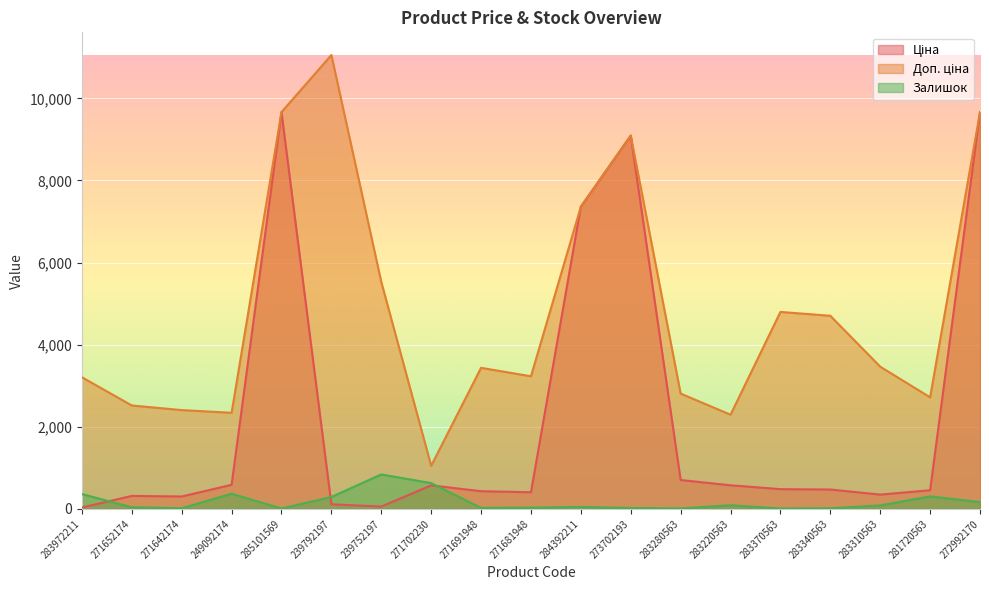

Reading left to right, list all the values displayed in this chart.

Ціна: 283972211=32.0	271652174=314.7	271642174=300.6	249092174=584.9	285101569=9664.7	239792197=110.5	239752197=55.3	271702230=571.6	271691948=429.3	271681948=403.6	284392211=7360.2	273702193=9092.0	283280563=701.9	283220563=573.2	283370563=479.6	283340563=470.3	283310563=346.3	281720563=452.7	272992170=9664.7
Доп. ціна: 283972211=3205.0	271652174=2517.5	271642174=2405.2	249092174=2339.7	285101569=9664.7	239792197=11055.0	239752197=5528.0	271702230=1048.0	271691948=3434.6	271681948=3228.8	284392211=7360.2	273702193=9092.0	283280563=2807.6	283220563=2292.9	283370563=4796.4	283340563=4702.8	283310563=3462.7	281720563=2716.4	272992170=9664.7
Залишок: 283972211=360.0	271652174=38.0	271642174=14.0	249092174=368.0	285101569=7.0	239792197=289.0	239752197=838.0	271702230=626.0	271691948=22.0	271681948=30.0	284392211=45.0	273702193=20.0	283280563=9.0	283220563=86.0	283370563=8.0	283340563=14.0	283310563=83.0	281720563=302.0	272992170=165.0